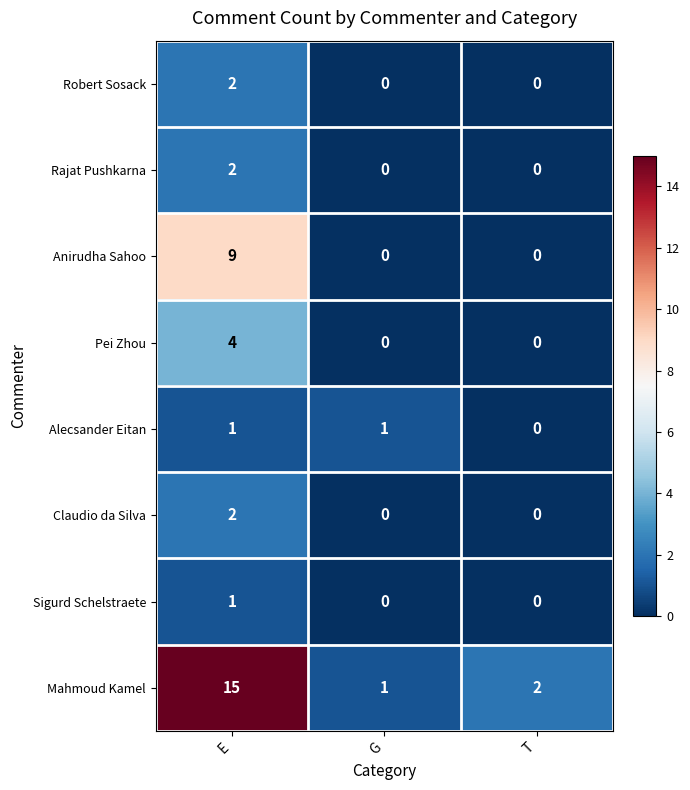

Which series has the largest range (max minus min)?

Mahmoud Kamel